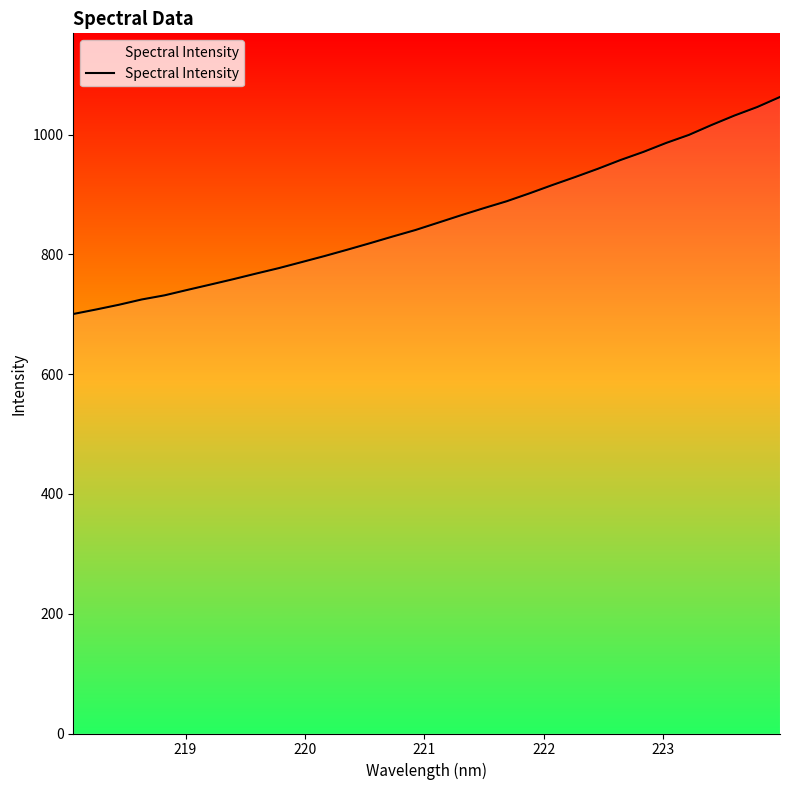

What is the minimum value shown in the chart?

700.5